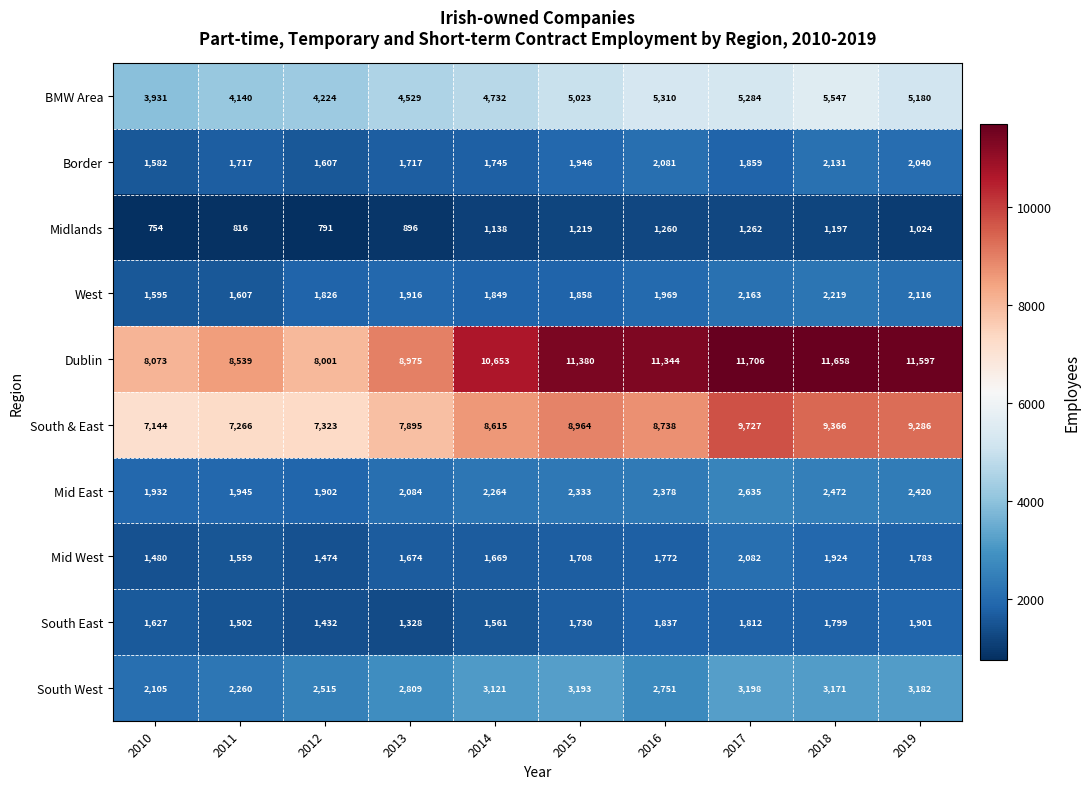

At how many categories does at least one series exceed 10857?

5